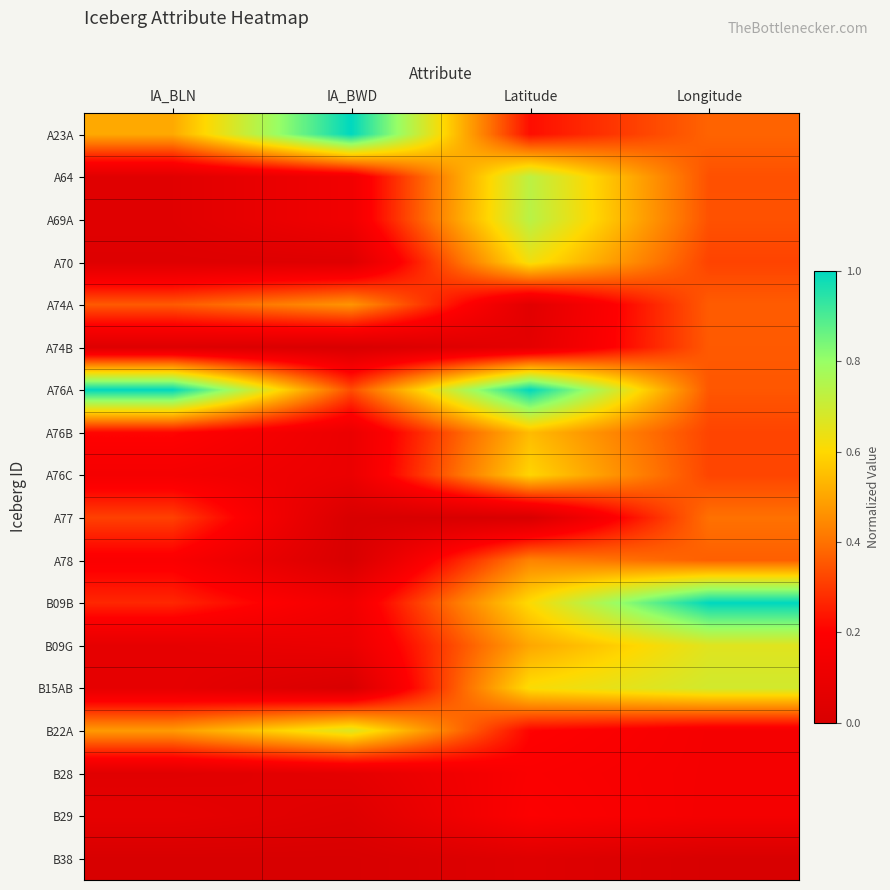

Between IA_BWD and IA_BLN, which is larger?

IA_BWD